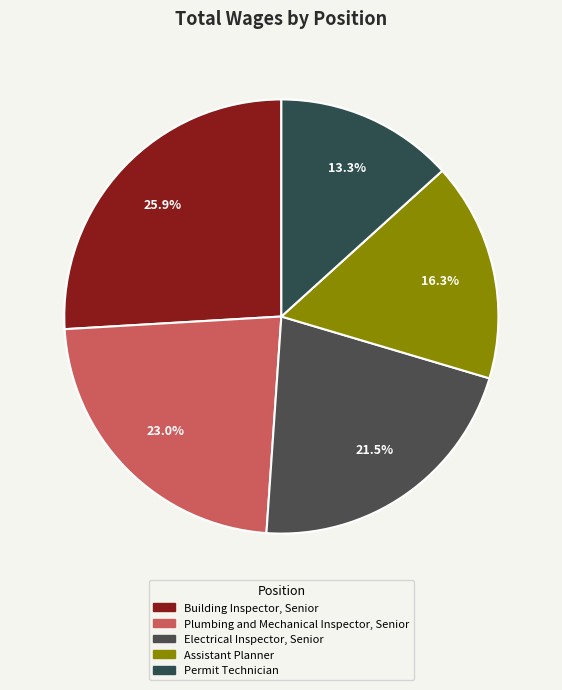

Which category has the biggest portion of the pie?

Building Inspector, Senior